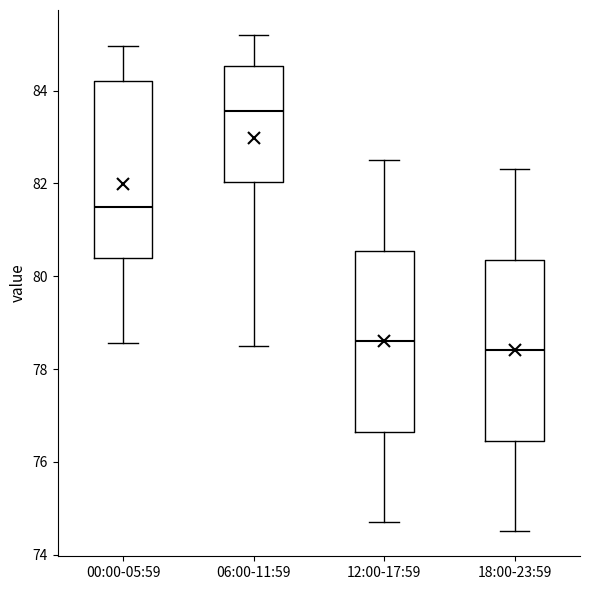

Which box has the highest median line?

06:00-11:59